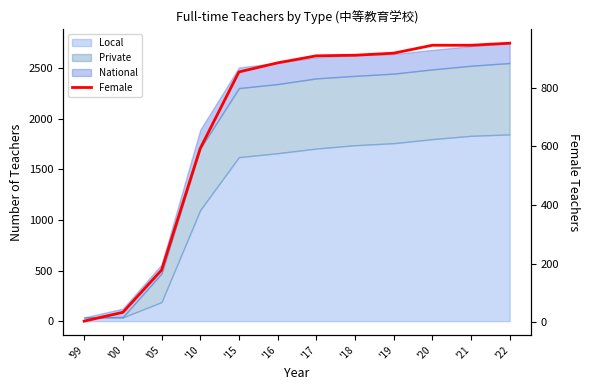

List the labels in order of value, largest first.

'22, '20, '21, '19, '18, '17, '16, '15, '10, '05, '00, '99